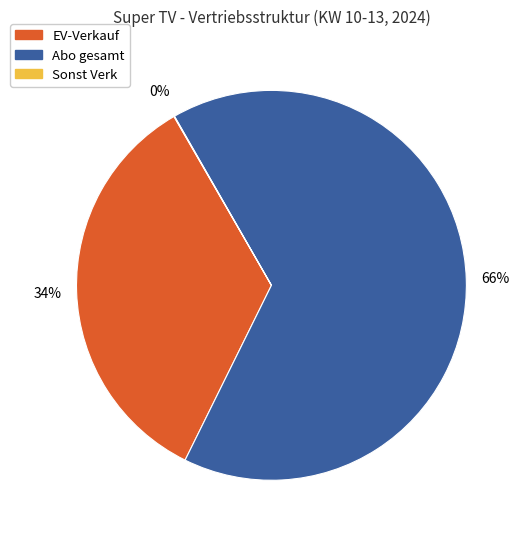

To the nearest percent, what is the average slice percentage?

33%